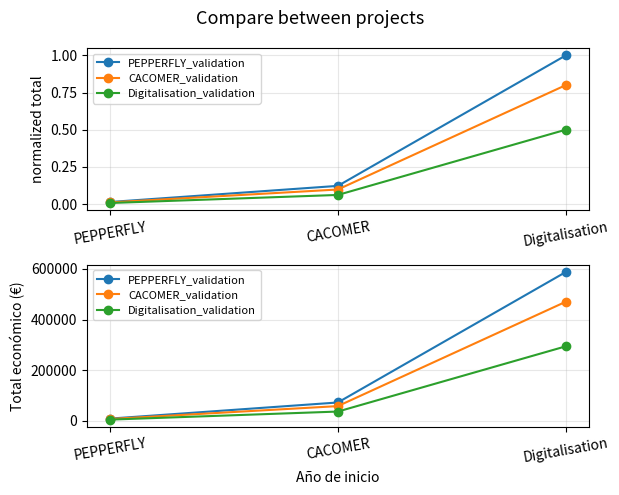

At which label does PEPPERFLY_validation reach its peak?

Digitalisation